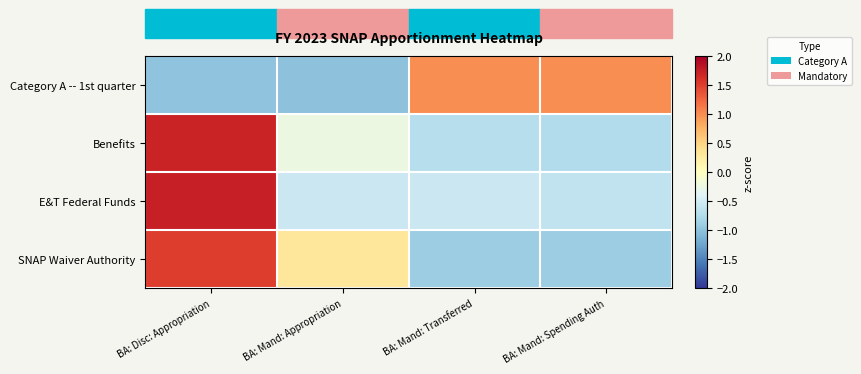

How many categories are shown in the chart?

4